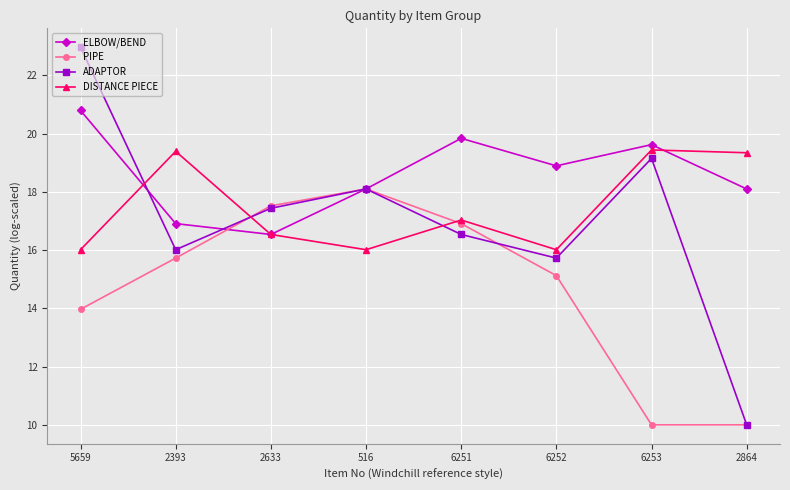

The ADAPTOR series shows 23.0 at 5659. True or false?

True